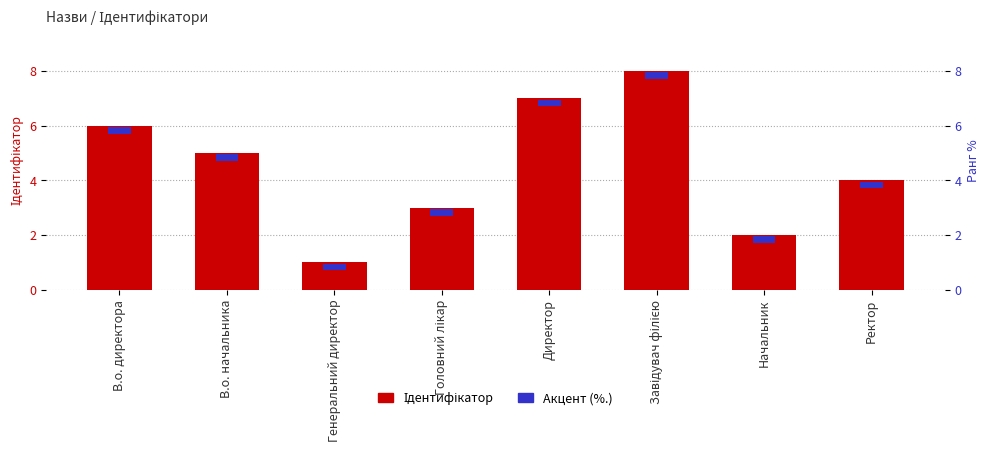

How many Ідентифікатор values are between 3 and 7?

5